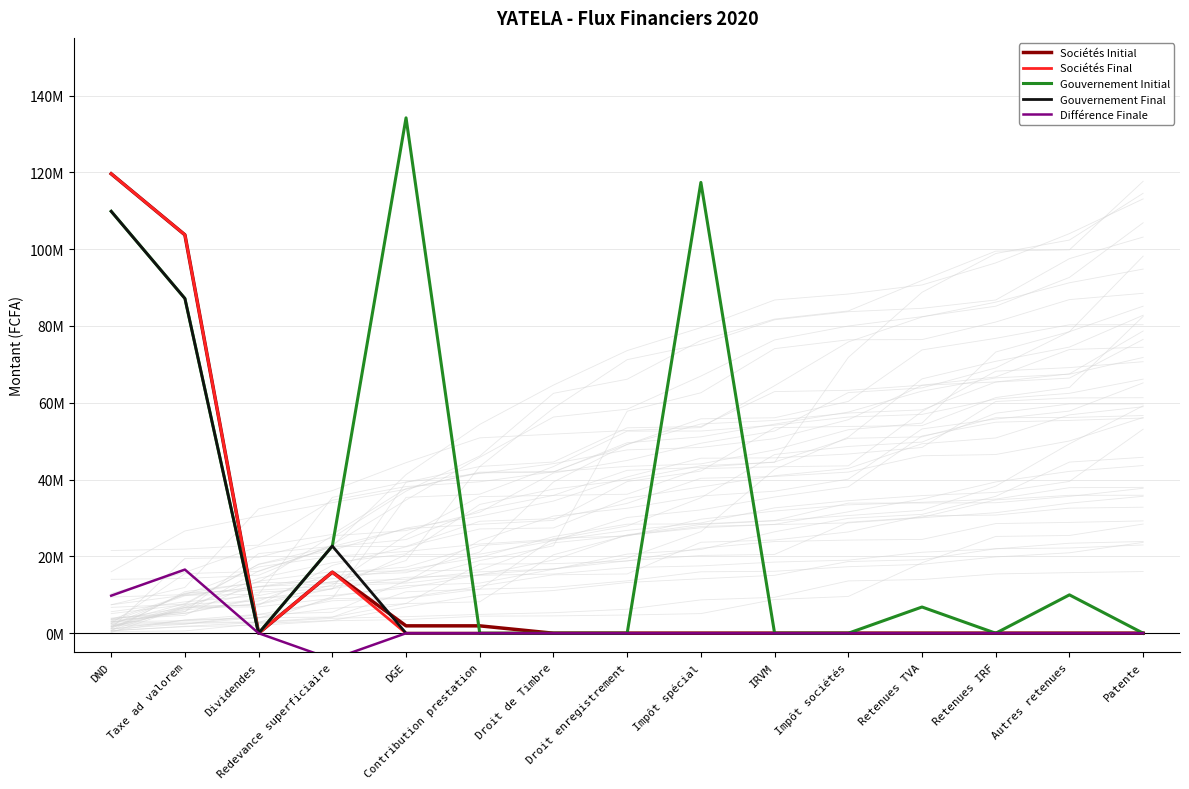

Which series ends up on top after the final intersection of Sociétés Initial and Gouvernement Final?

Sociétés Initial